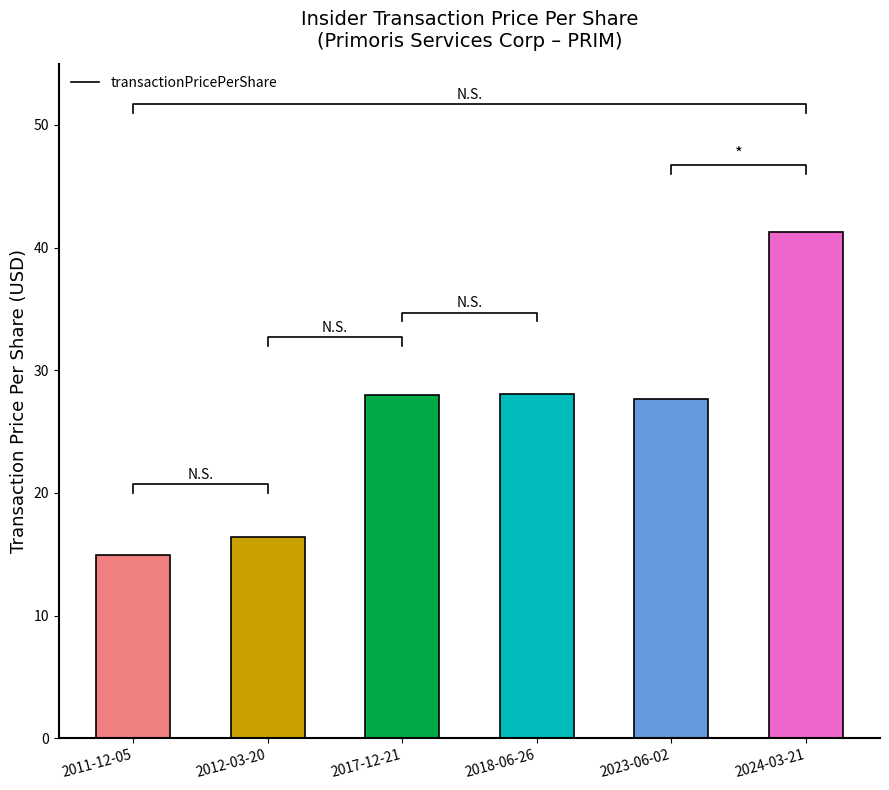

What is the greatest value displayed?

41.3